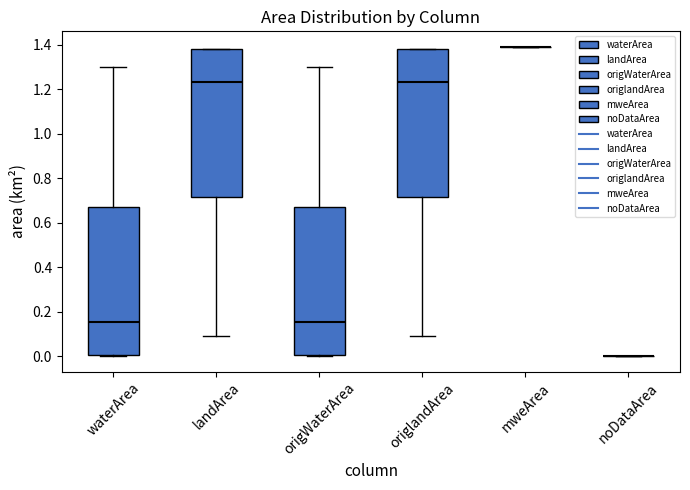

Reading left to right, read every box against the y-axis: the position of its median line, the range the box covers, and the ends of its whiskers. The values are not printed on the chart, so give them approximately, as read against the axis.

waterArea: median 0.16, box 0.00 to 0.68, whiskers 0.00 (just below the box's lower edge) to 1.30
landArea: median 1.24, box 0.72 to 1.38, whiskers 0.10 to 1.38
origWaterArea: median 0.16, box 0.00 to 0.68, whiskers 0.00 (just below the box's lower edge) to 1.30
origlandArea: median 1.24, box 0.72 to 1.38, whiskers 0.10 to 1.38
mweArea: box collapsed to a line at 1.40, whiskers 1.40 to 1.40
noDataArea: box collapsed to a line at 0.00, whiskers 0.00 to 0.00